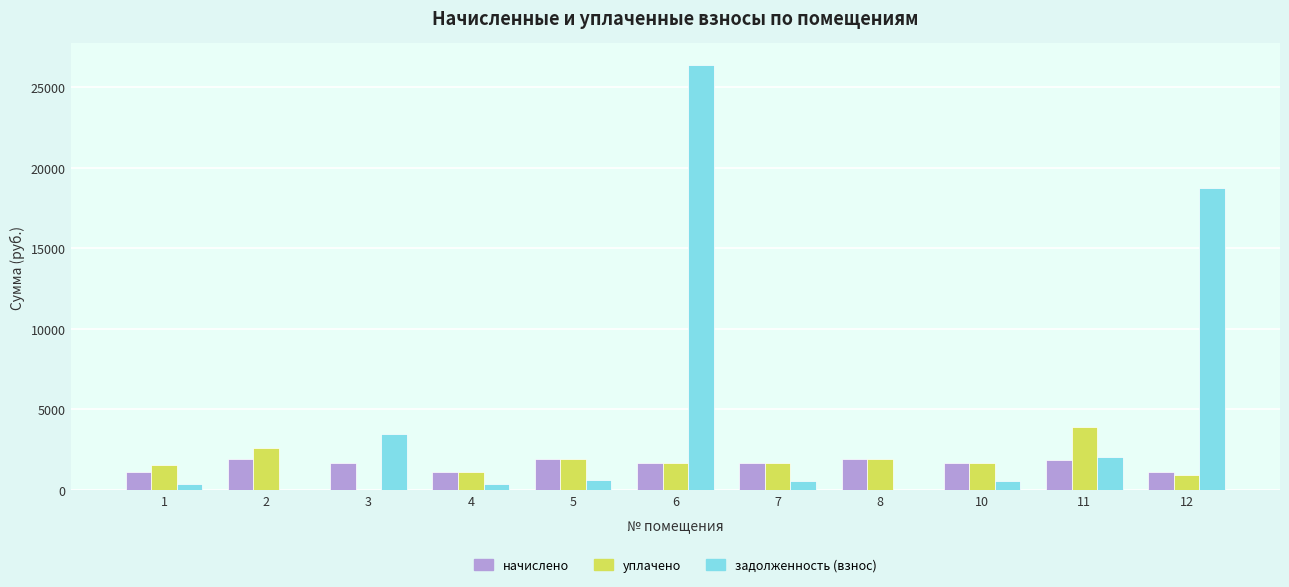

Where does the задолженность (взнос) series first go above 557?

3